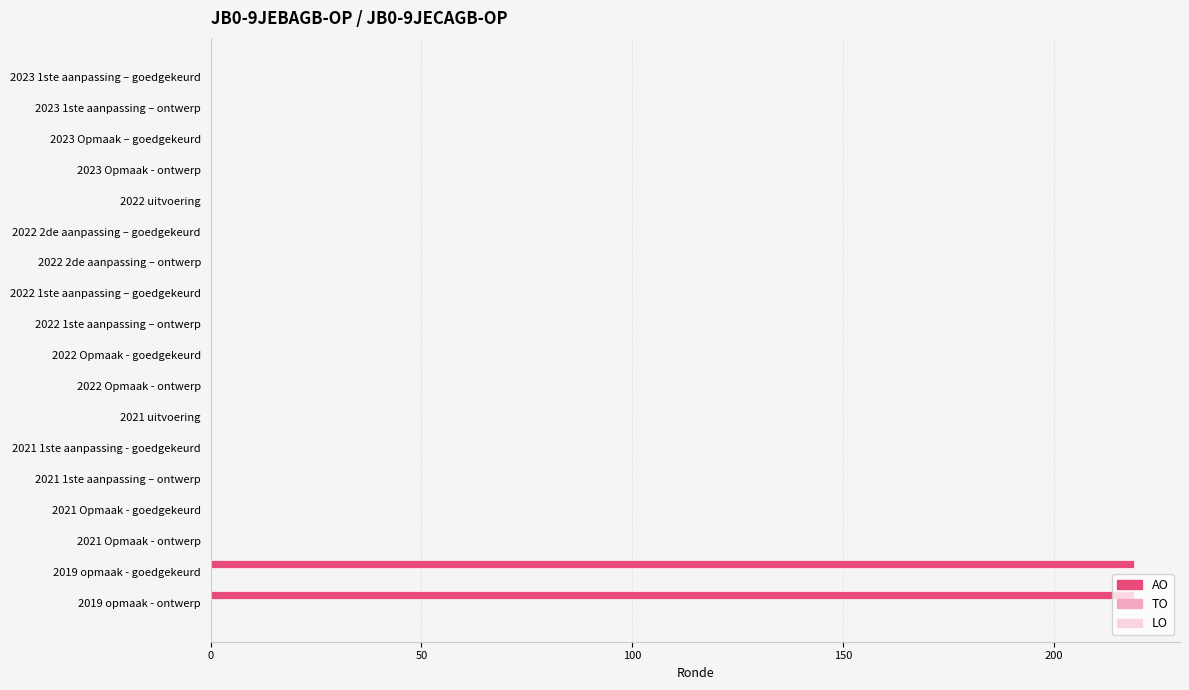

The chart shows a value of 134 at 2021 Opmaak - goedgekeurd. True or false?

False